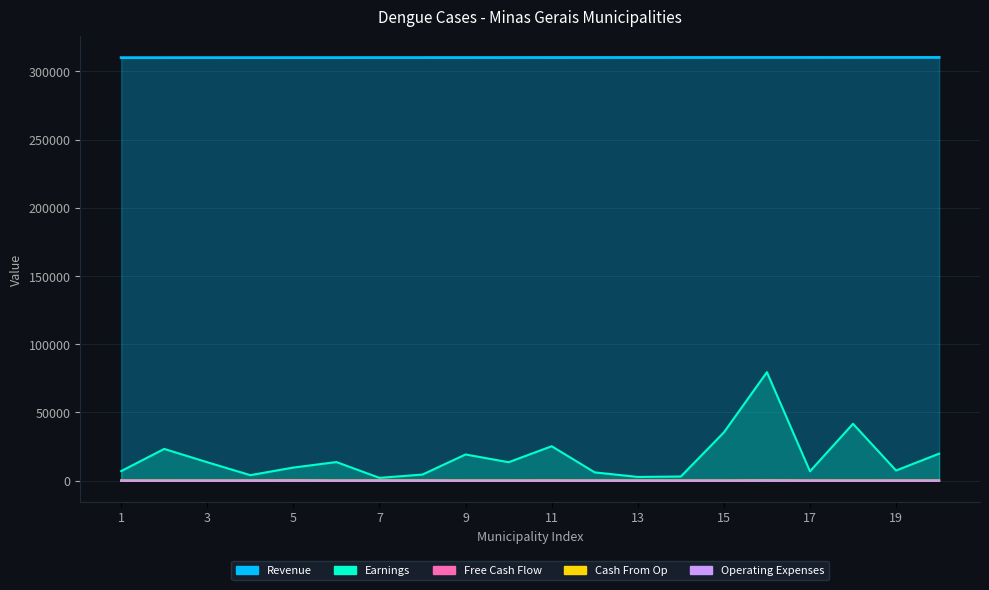

Between 11 and 15, which series saw the biggest shift?

Earnings